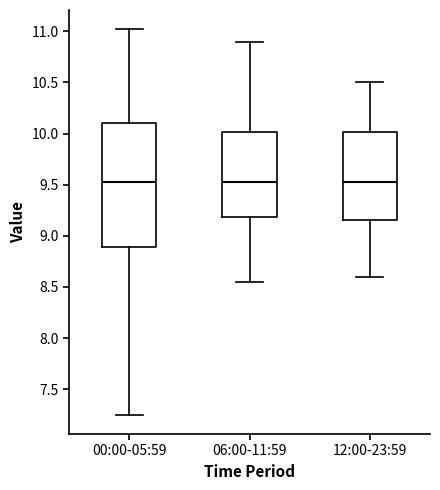

Where is the upper edge of the box for 00:00-05:59 on the y-axis? The values are not printed on the chart, so give them approximately, as read against the axis.

10.10